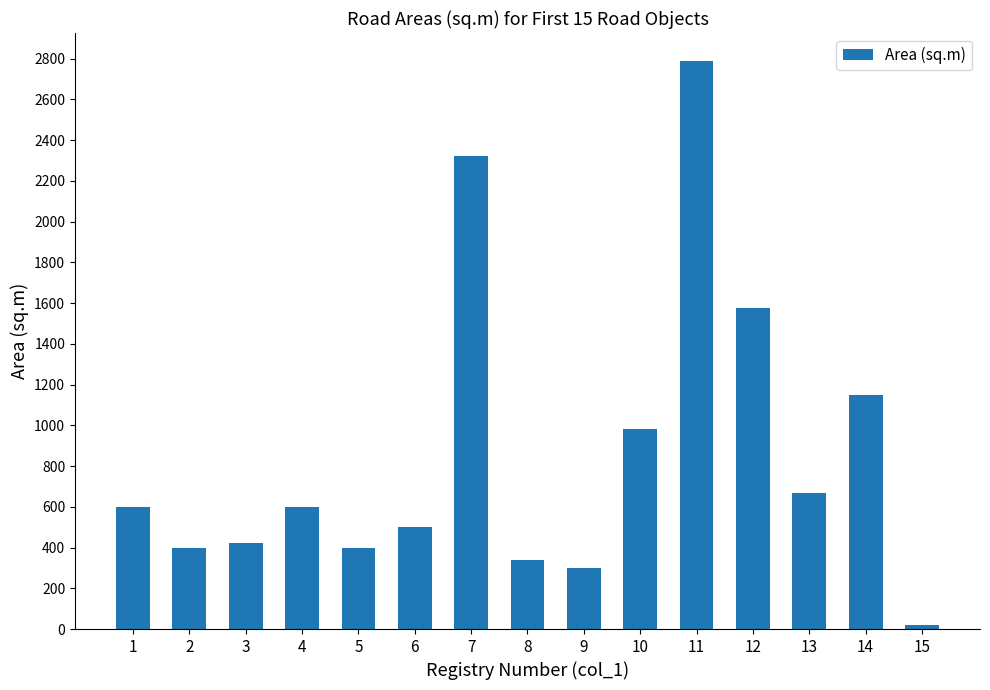

What is the ratio of the value at 12 to the value at 4?

2.6